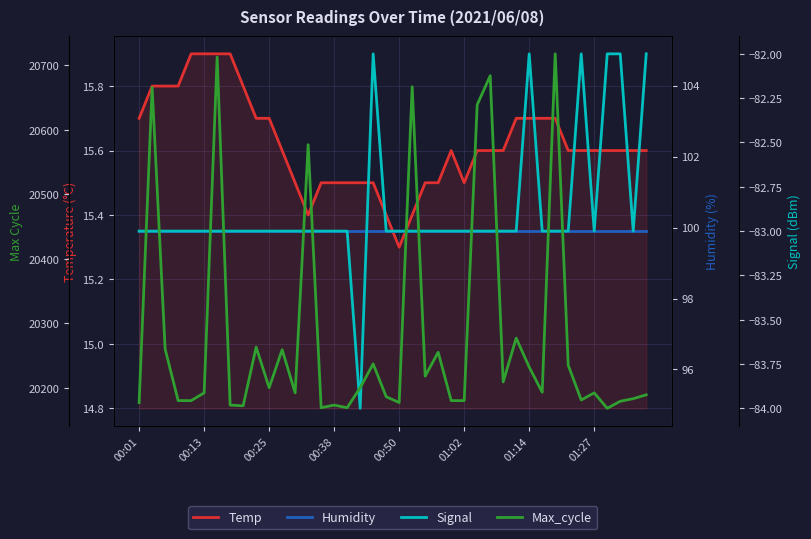

Rank the series by their maximum value, from highest to lowest.

Max_cycle, Humidity, Temp, Signal